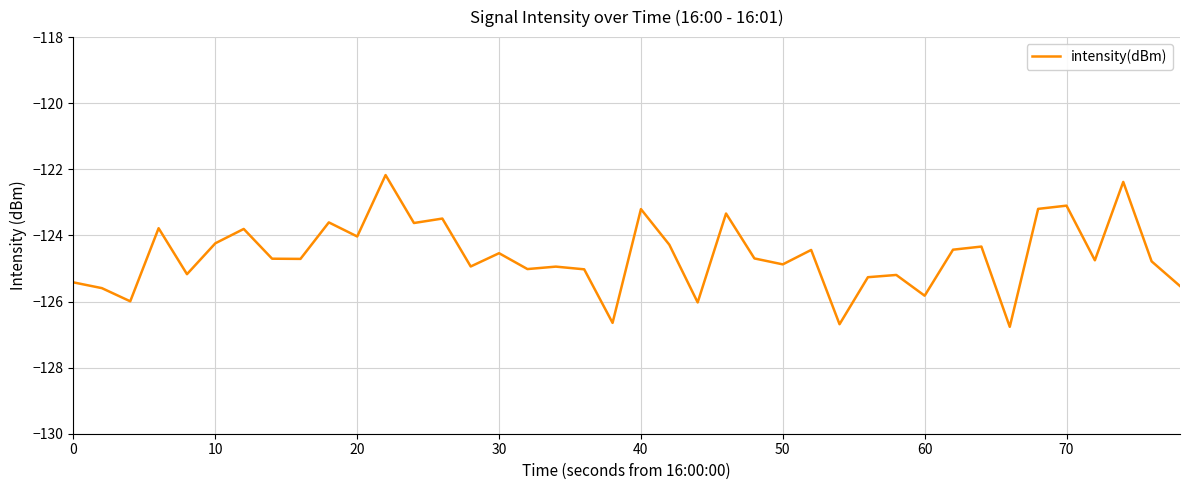

What is the difference between the second highest and second lowest values?

4.3